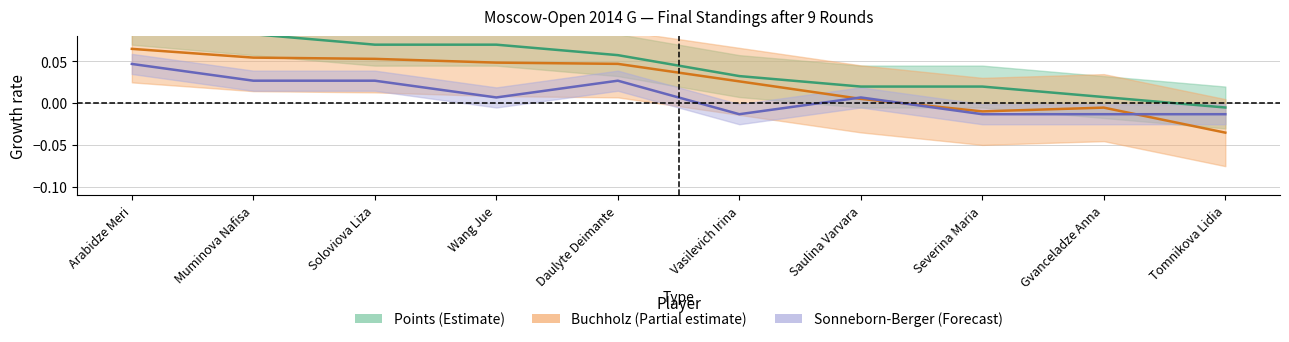

How many values in Sonneborn-Berger are above zero?

6